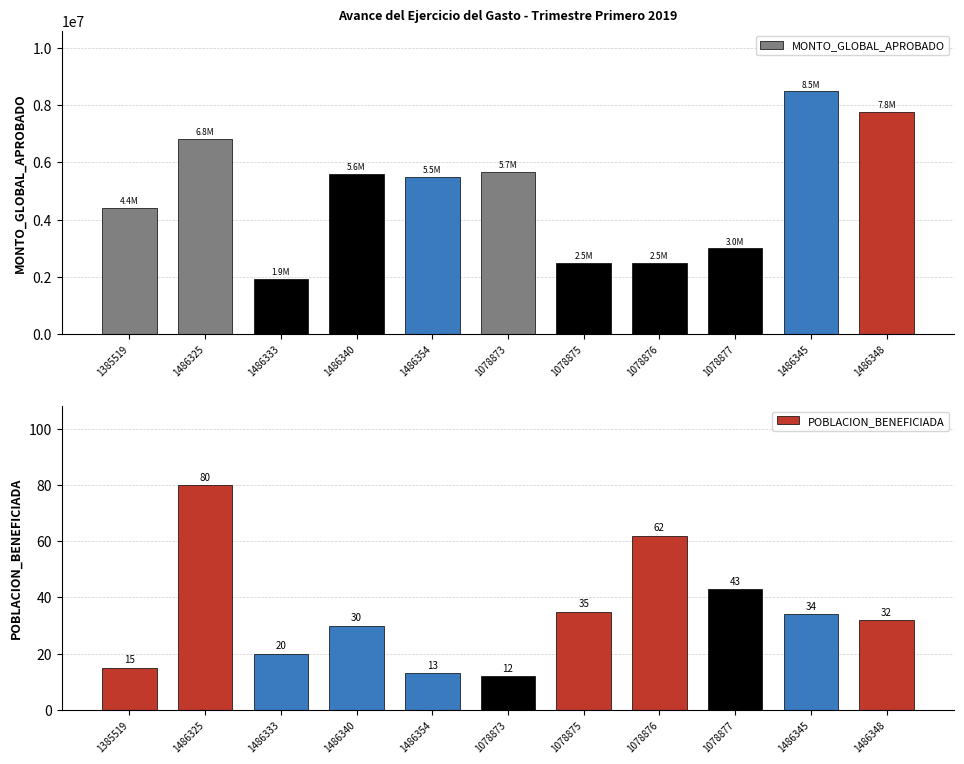

What is the difference between the second highest and minimum values in the MONTO_GLOBAL_APROBADO series?

5835000.0